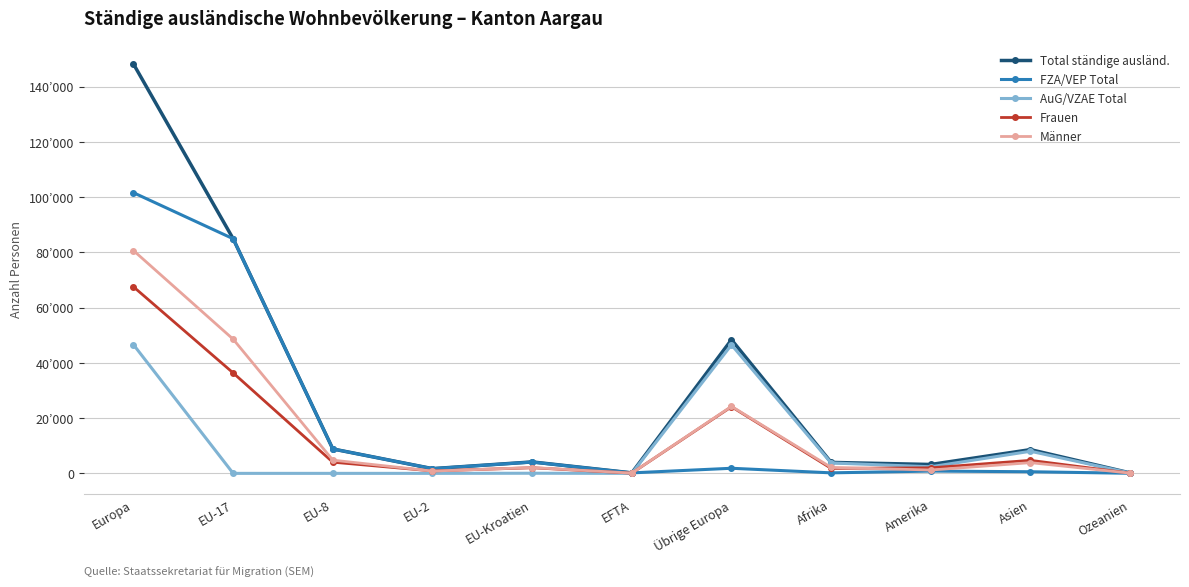

Reading left to right, extract all data points from this chart.

Total ständige ausländ.: Europa=148145	EU-17=84912	EU-8=8834	EU-2=1712	EU-Kroatien=4142	EFTA=179	Übrige Europa=48366	Afrika=3965	Amerika=3219	Asien=8594	Ozeanien=163
FZA/VEP Total: Europa=101575	EU-17=84912	EU-8=8832	EU-2=1712	EU-Kroatien=4094	EFTA=179	Übrige Europa=1846	Afrika=190	Amerika=831	Asien=590	Ozeanien=35
AuG/VZAE Total: Europa=46570	EU-17=0	EU-8=2	EU-2=0	EU-Kroatien=48	EFTA=0	Übrige Europa=46520	Afrika=3775	Amerika=2388	Asien=8004	Ozeanien=128
Frauen: Europa=67511	EU-17=36353	EU-8=4045	EU-2=883	EU-Kroatien=2033	EFTA=81	Übrige Europa=24116	Afrika=1803	Amerika=2011	Asien=4715	Ozeanien=76
Männer: Europa=80634	EU-17=48559	EU-8=4789	EU-2=829	EU-Kroatien=2109	EFTA=98	Übrige Europa=24250	Afrika=2162	Amerika=1208	Asien=3879	Ozeanien=87